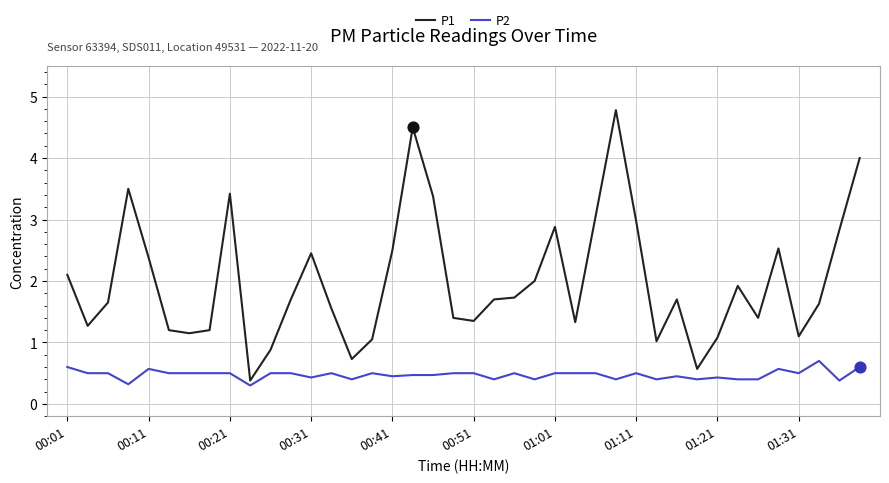

Which series has the widest spread of values?

P1